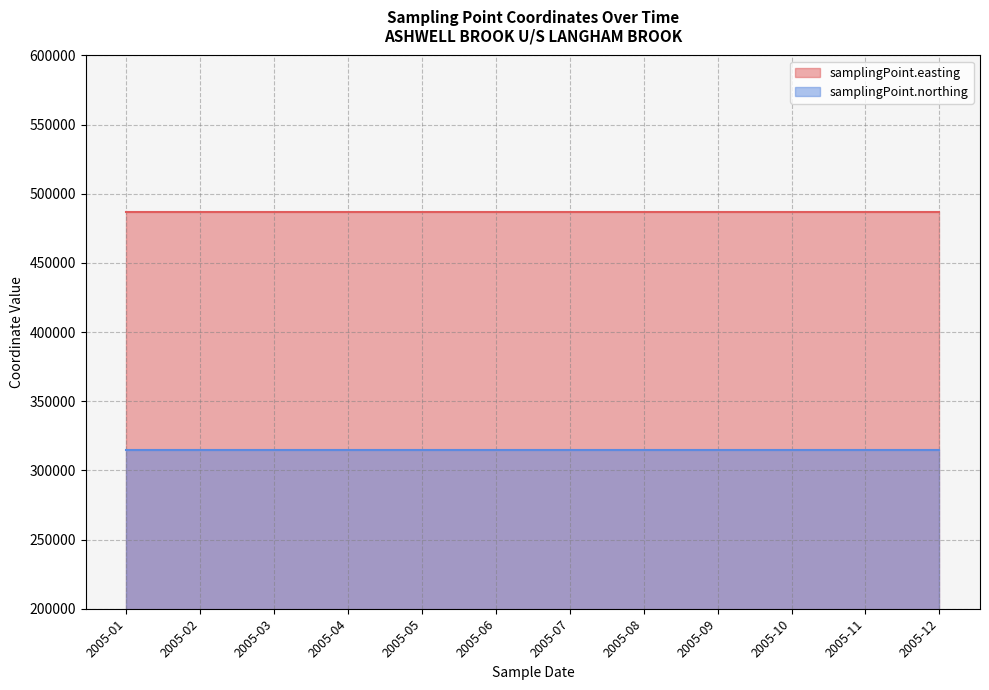

What is the greatest value displayed?

486636